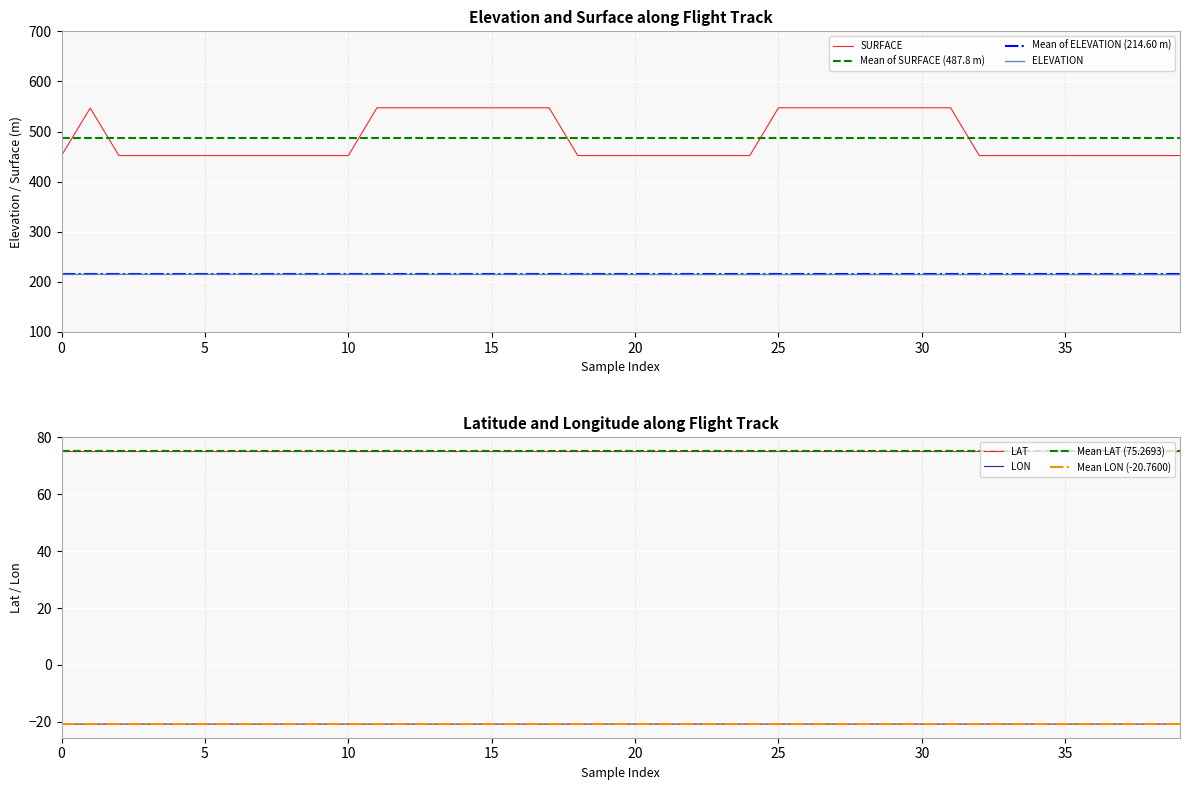

At which category is the sum across all series the highest?

11